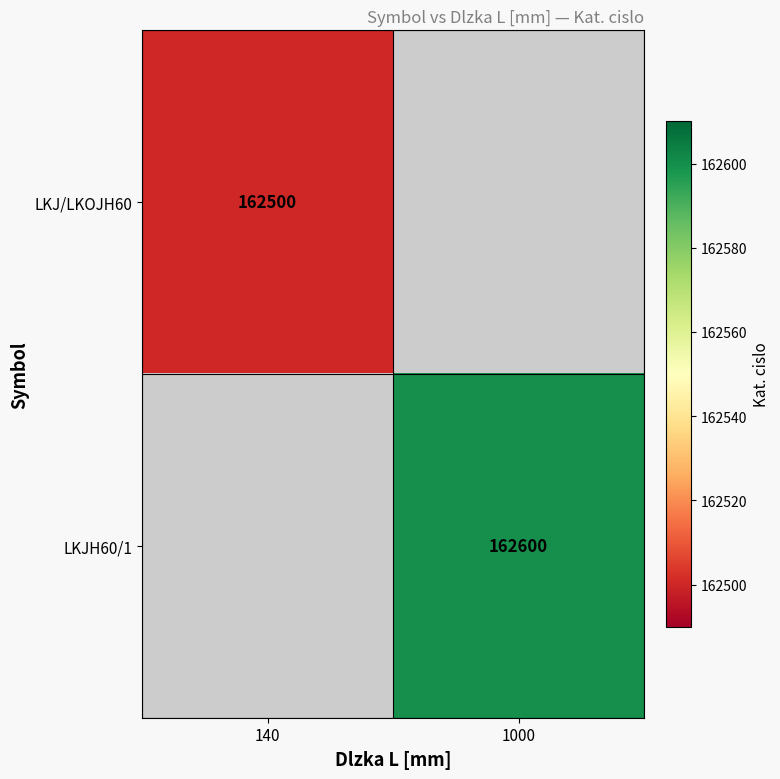

The LKJH60/1 series shows 218837 at 1000. True or false?

False